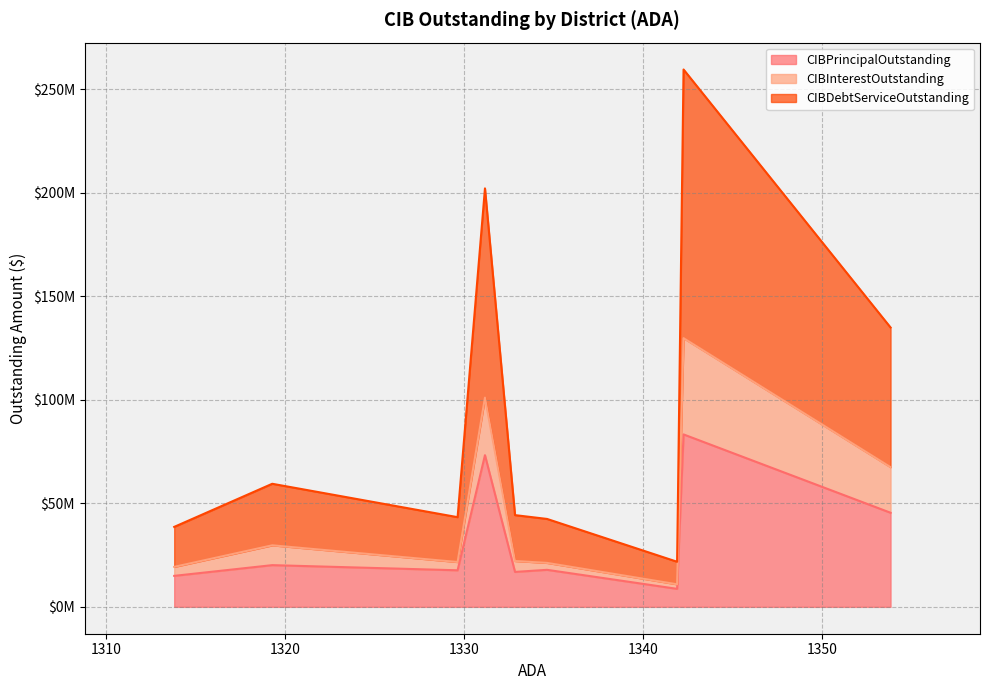

What is the maximum value shown in the chart?

129758111.2